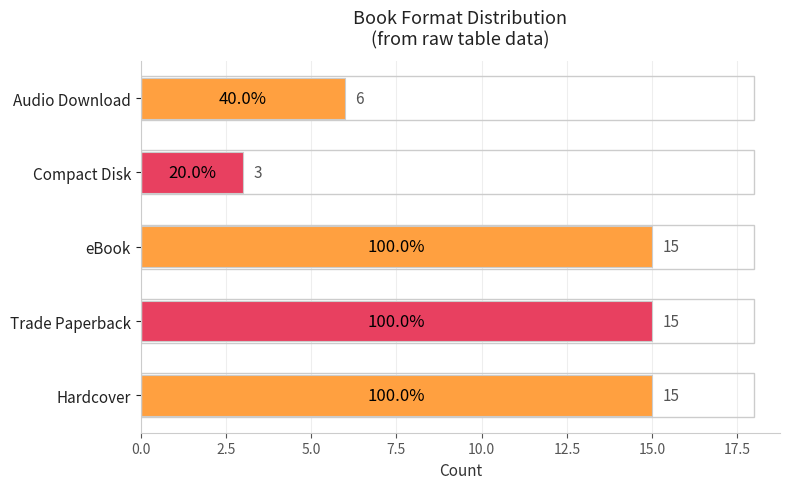

The chart shows a value of 23 at Hardcover. True or false?

False